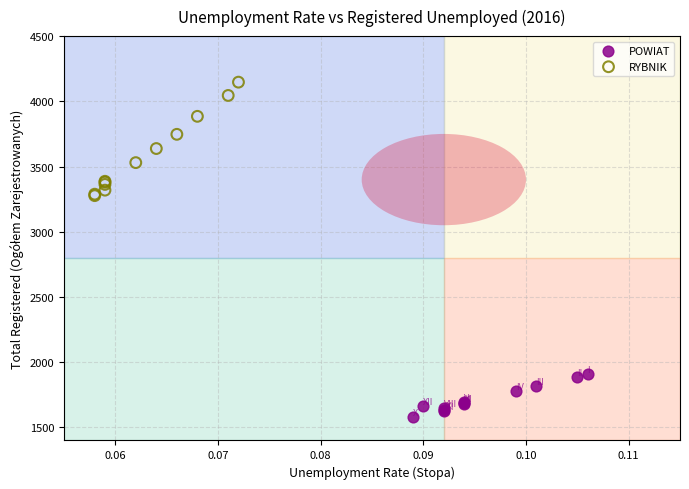

Which series has the widest spread of Y values?

RYBNIK